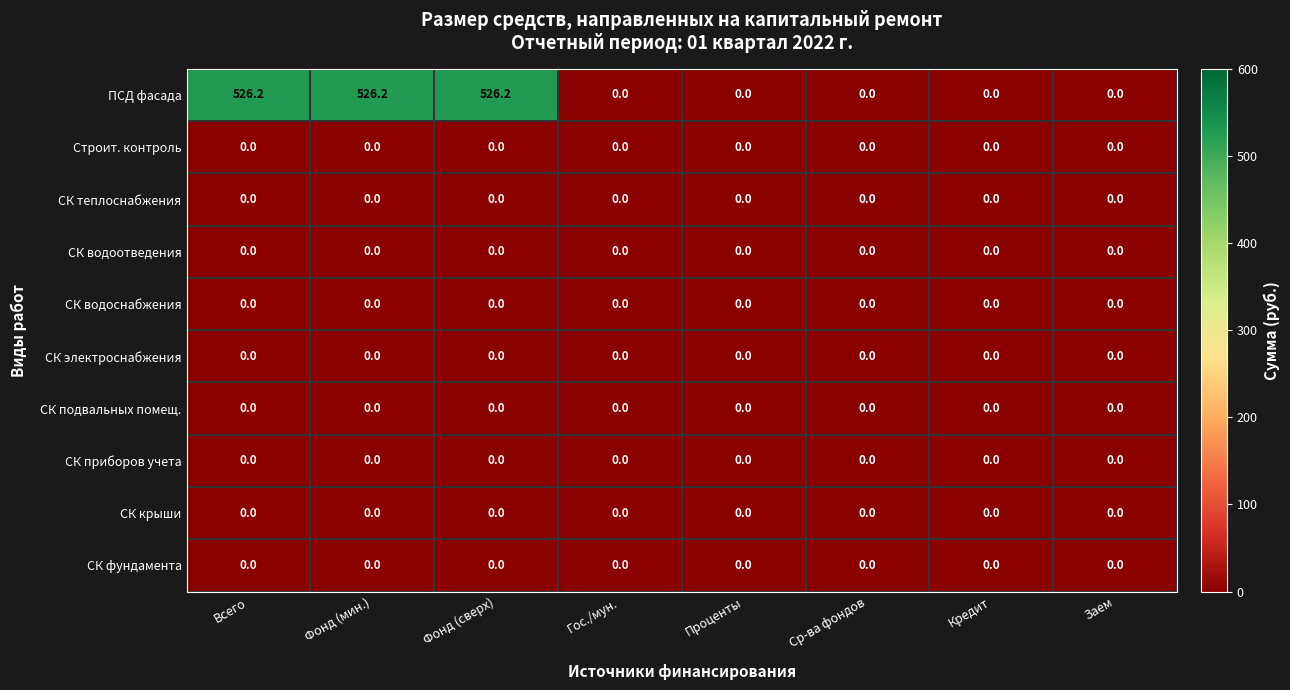

What is the difference between the highest and lowest values at Всего?

526.2